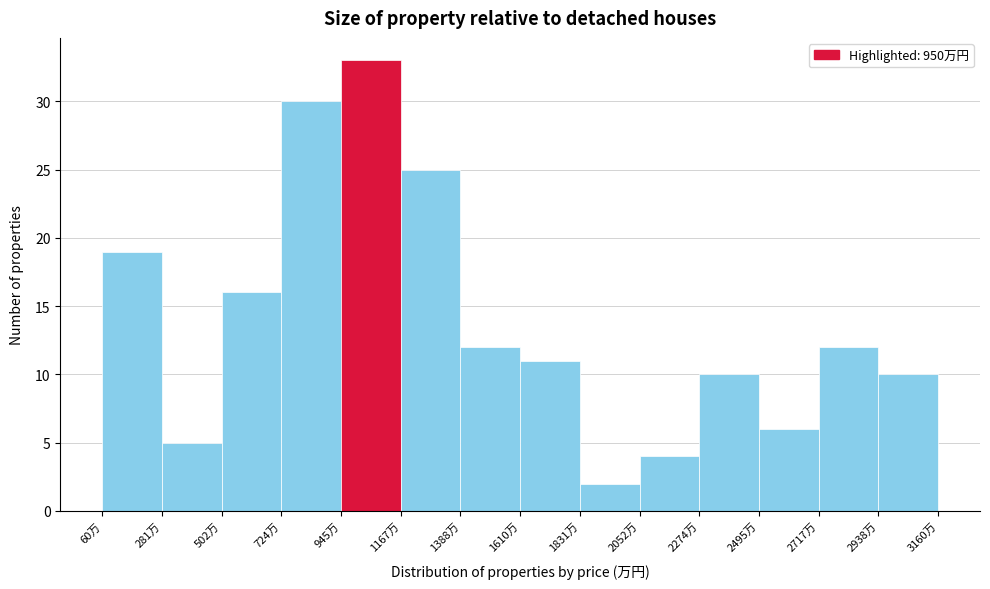

Reading left to right, list every bar in this chart as the range it spans on the x-axis followed by its height. Neither the bar edges nor the heights are printed on the chart, so give them approximately, as read against the axes.

50 to 300: 19
300 to 500: 5
500 to 700: 16
700 to 950: 30
950 to 1150: 33
1150 to 1400: 25
1400 to 1600: 12
1600 to 1850: 11
1850 to 2050: 2
2050 to 2250: 4
2250 to 2500: 10
2500 to 2700: 6
2700 to 2950: 12
2950 to 3150: 10